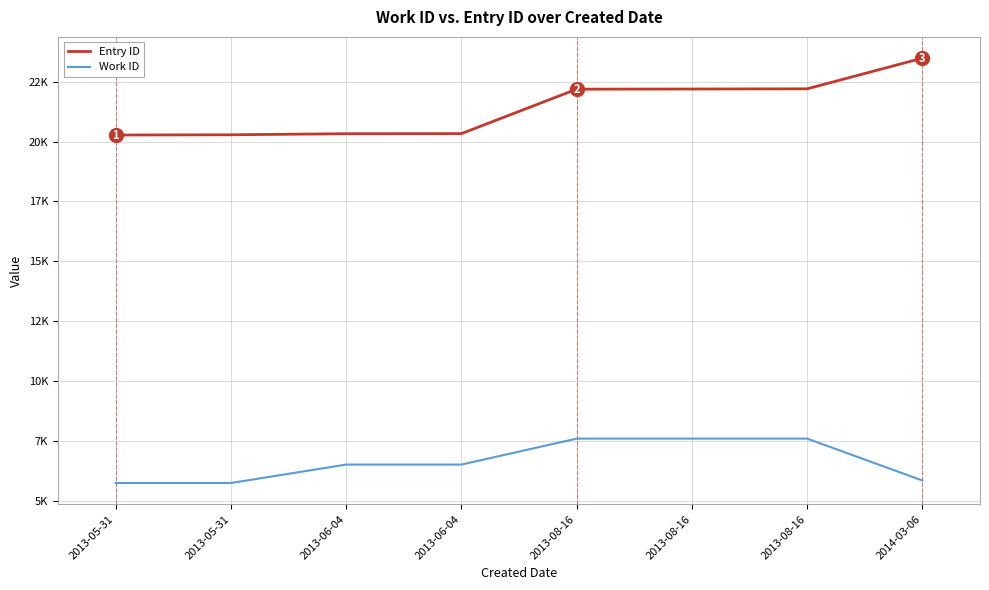

What is the label of the 8th point from the left?

2014-03-06